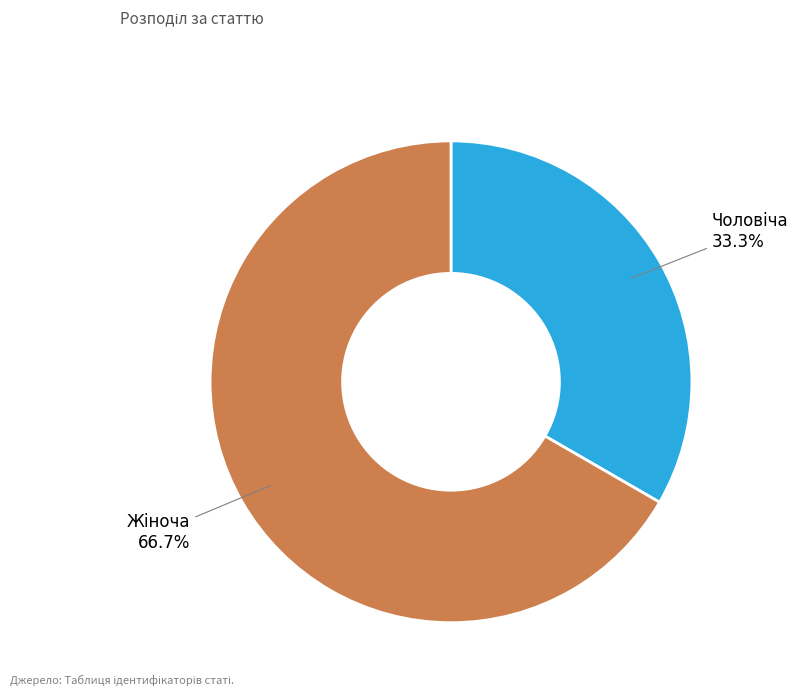

To the nearest percent, what is the average slice percentage?

50%